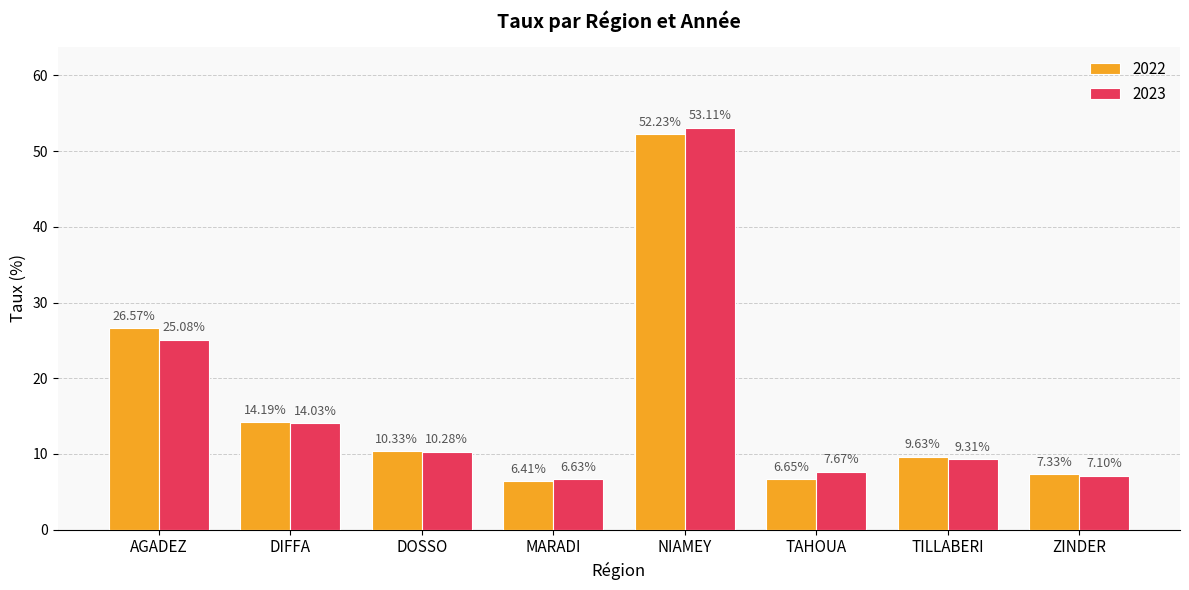

At MARADI, list the series in order from smallest to largest.

2022, 2023